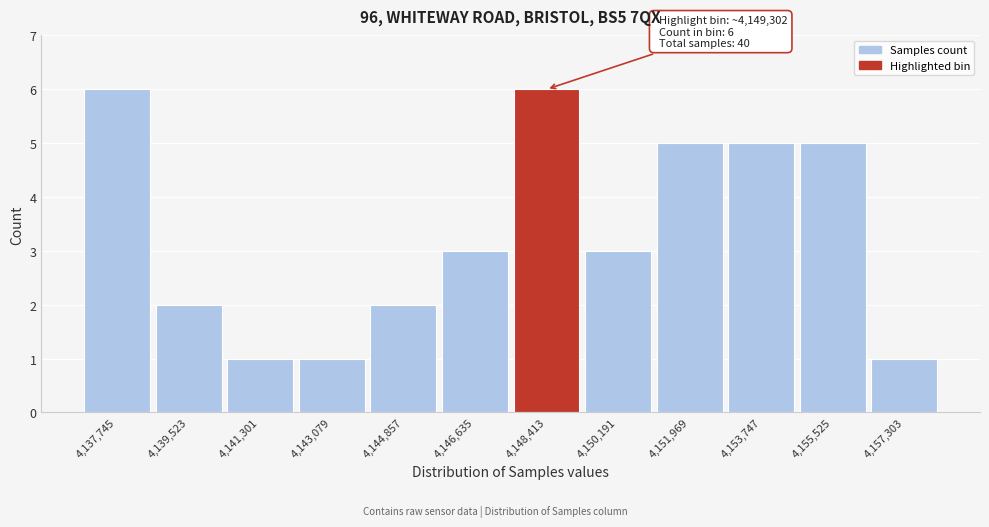

Reading right to left, extract all data points from this chart.

4,157,303=1	4,155,525=5	4,153,747=5	4,151,969=5	4,150,191=3	4,148,413=6	4,146,635=3	4,144,857=2	4,143,079=1	4,141,301=1	4,139,523=2	4,137,745=6